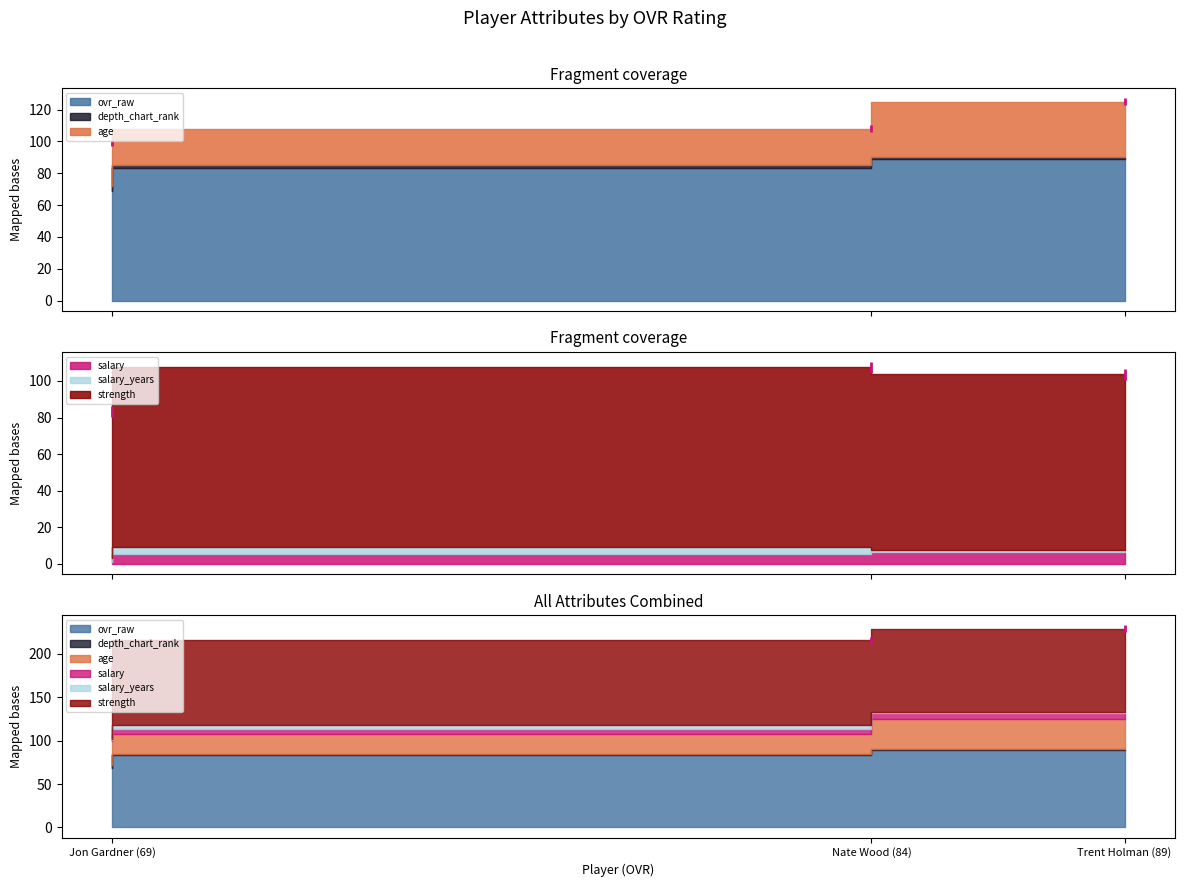

At how many categories does at least one series exceed 32?

3